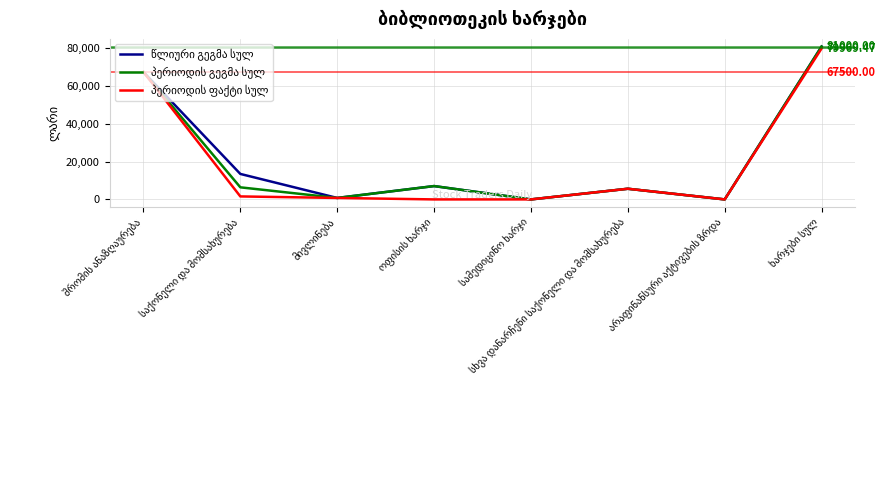

At which label does პერიოდის გეგმა სულ first exceed 6403?

შრომის ანაზღაურება